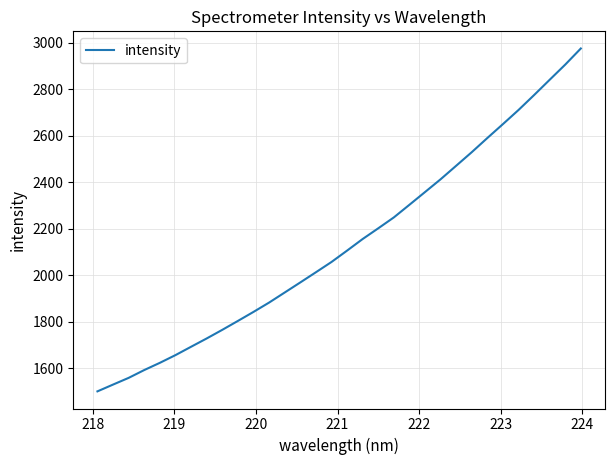

What is the difference between the maximum and second lowest values?

1443.9